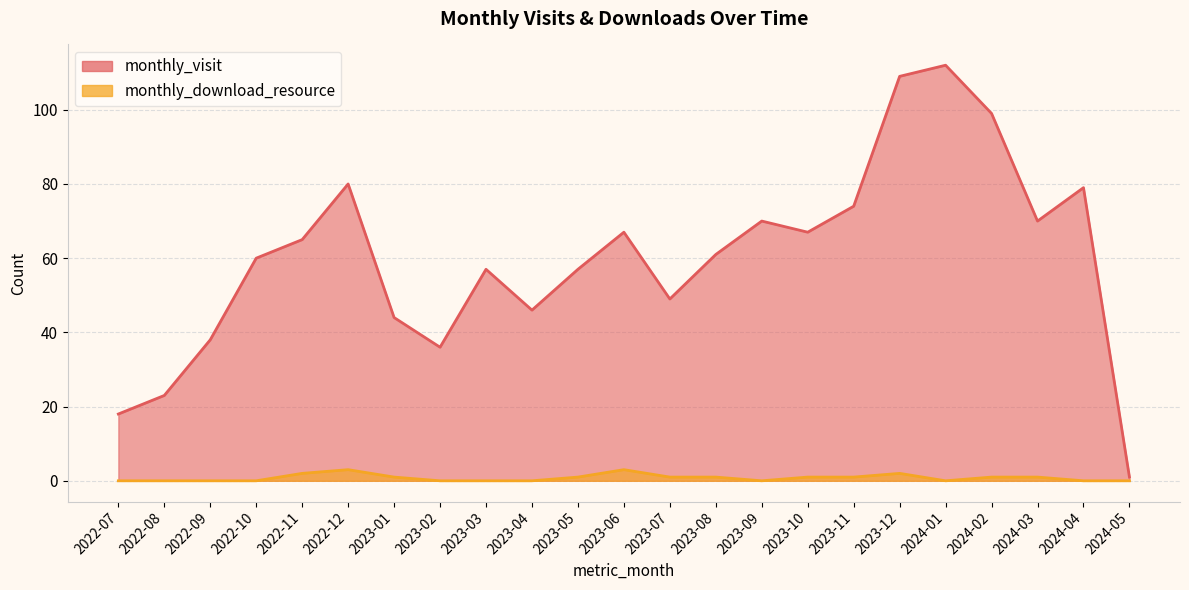

Which series has the largest total across all categories?

monthly_visit